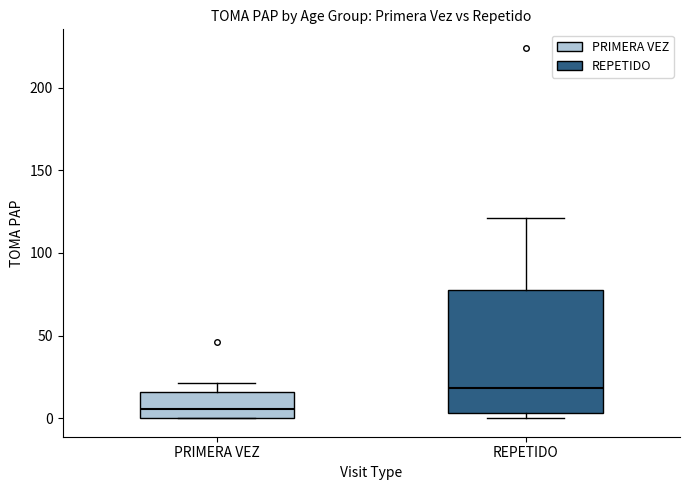

Reading left to right, transcribe this box plot: for each box, give where its median line is, the range the box spans, and where its two whiskers end, as read against the y-axis. The values are not printed on the chart, so give them approximately, as read against the axis.

PRIMERA VEZ: median 5, box 0 to 15, whiskers 0 to 20
REPETIDO: median 20, box 5 to 80, whiskers 0 to 120